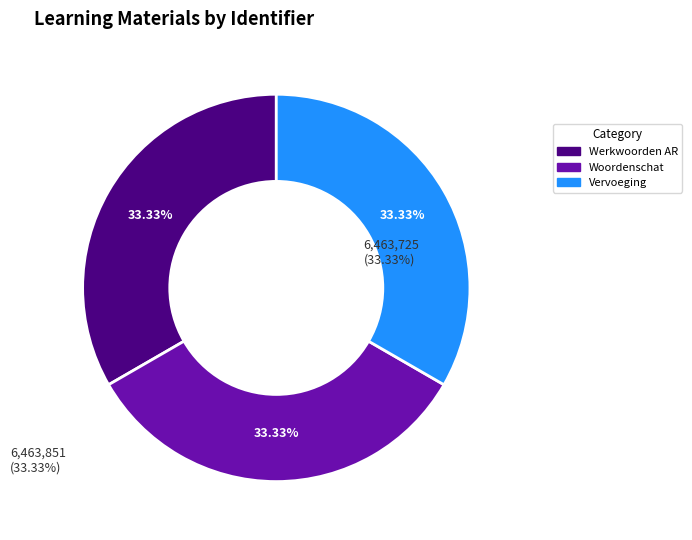

Which category has the biggest portion of the pie?

Vervoeging